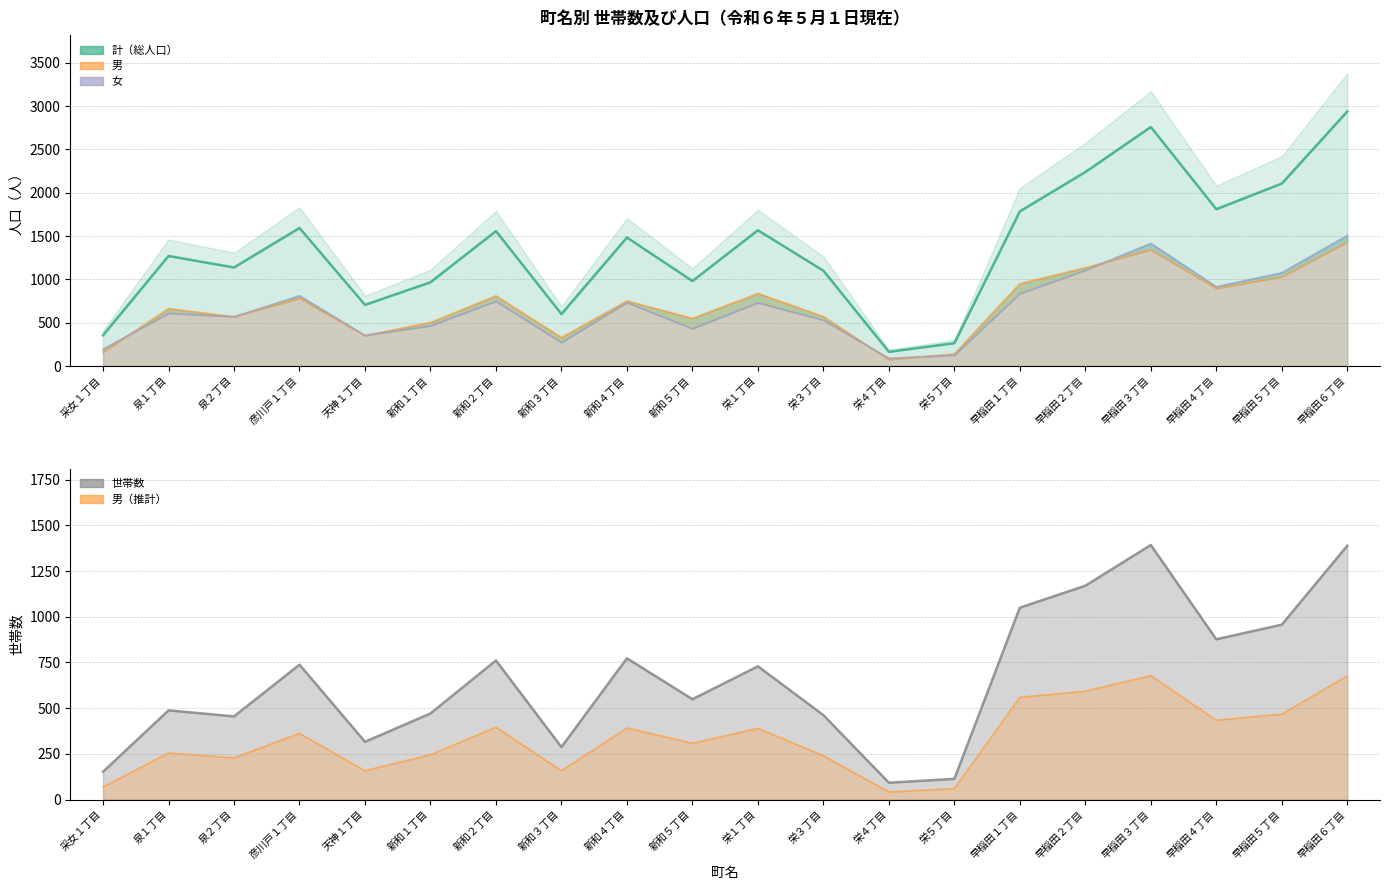

How many data points in 世帯数 are less than 729?

10